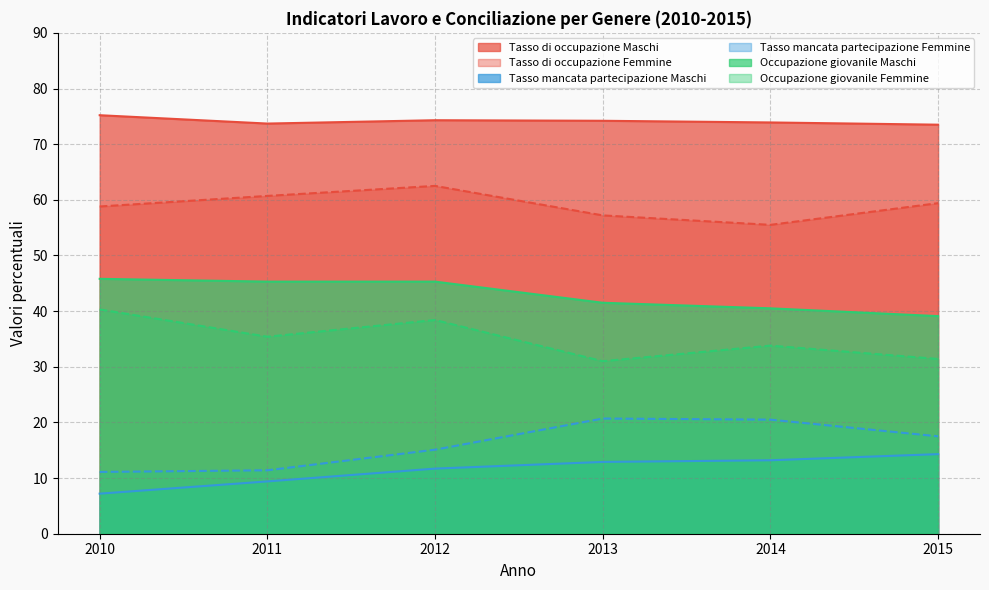

At how many categories does at least one series exceed 50?

6